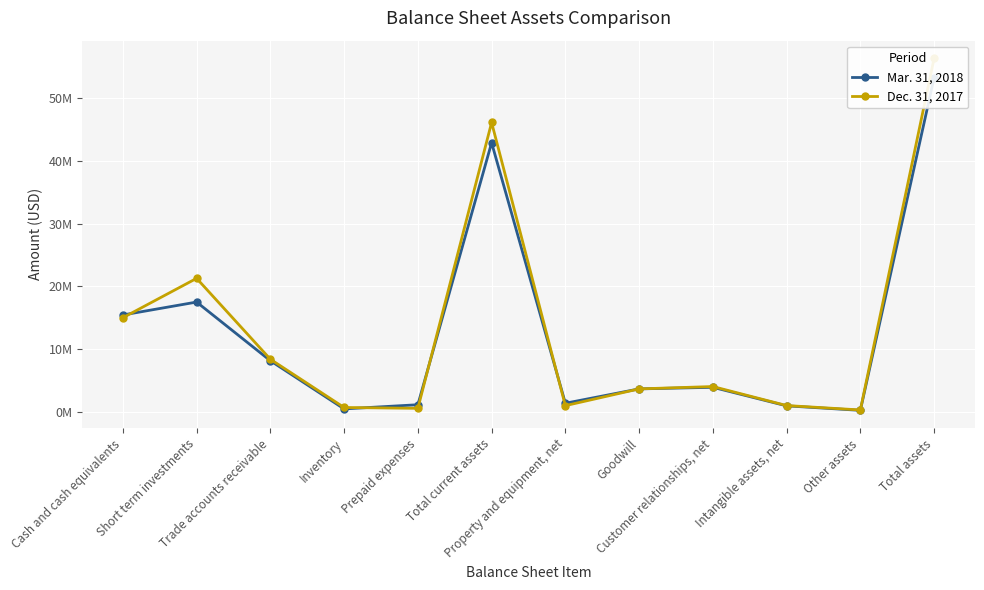

What is the highest value of the Mar. 31, 2018 series?

53224825